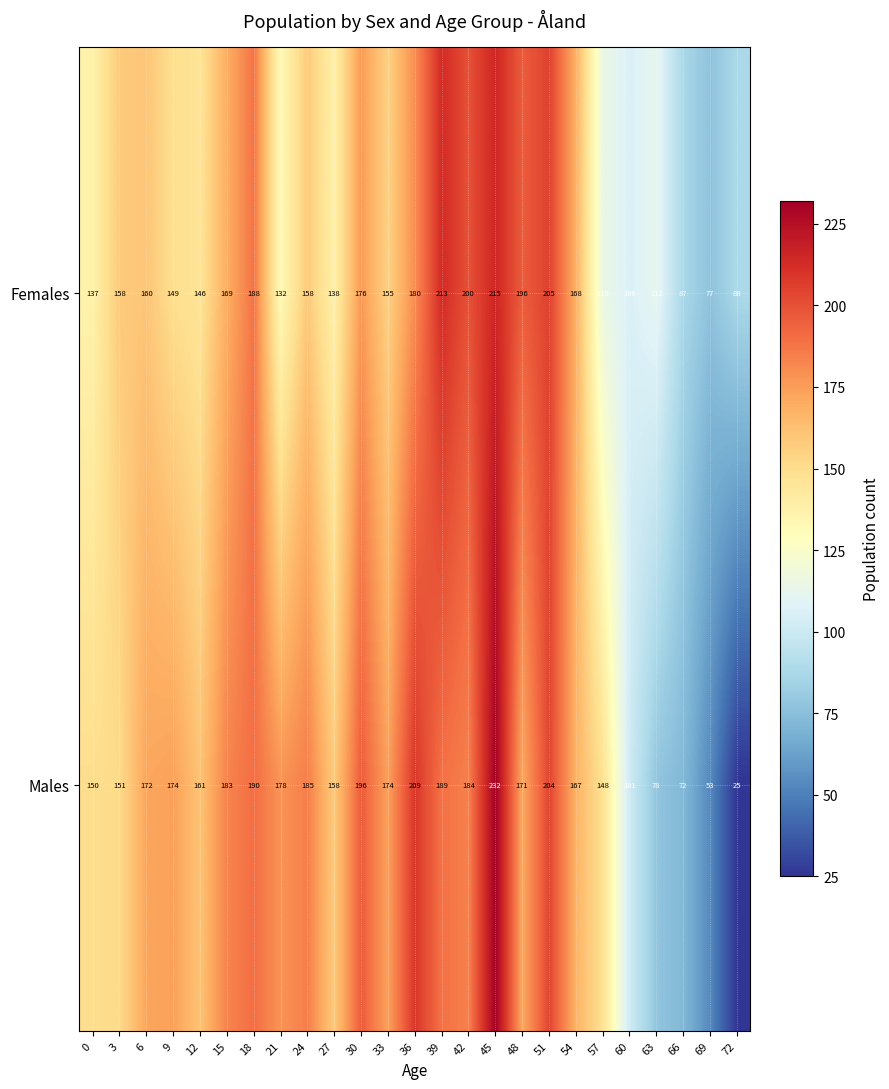

At which label is Males closest to 128?

57